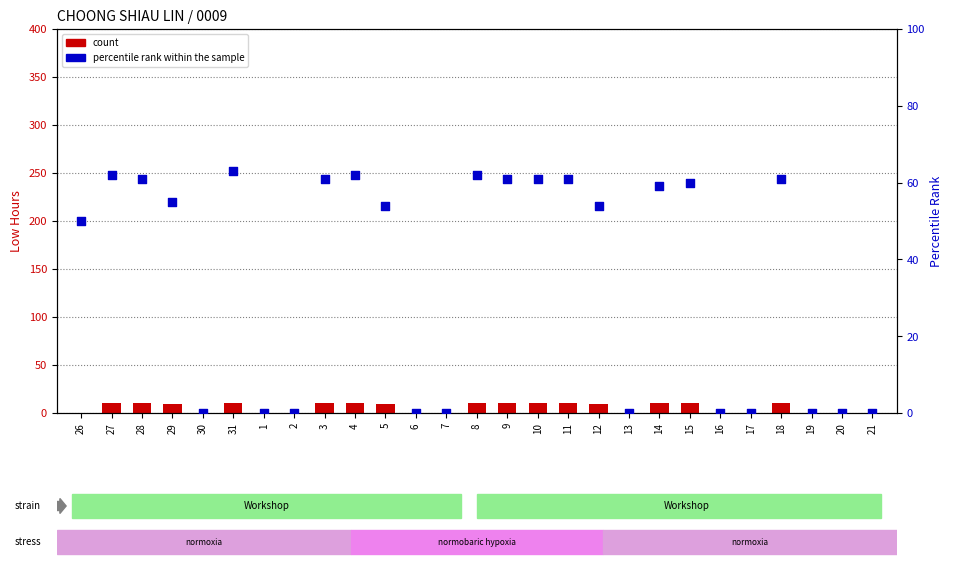

At how many categories does at least one series exceed 10?

16